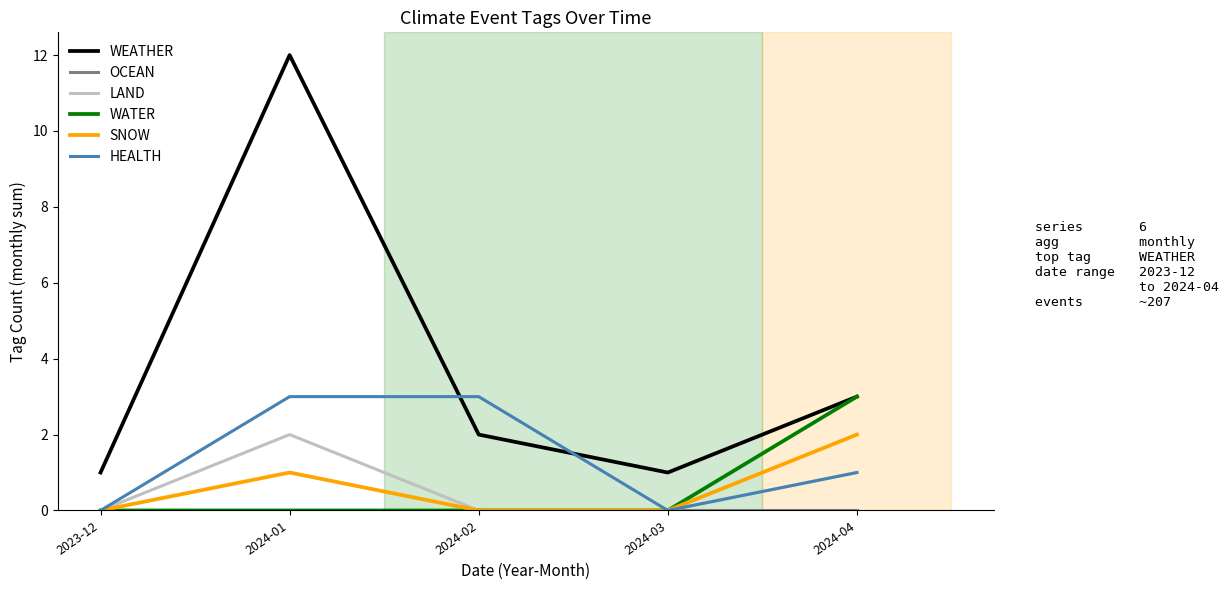

At how many categories does at least one series exceed 2?

3